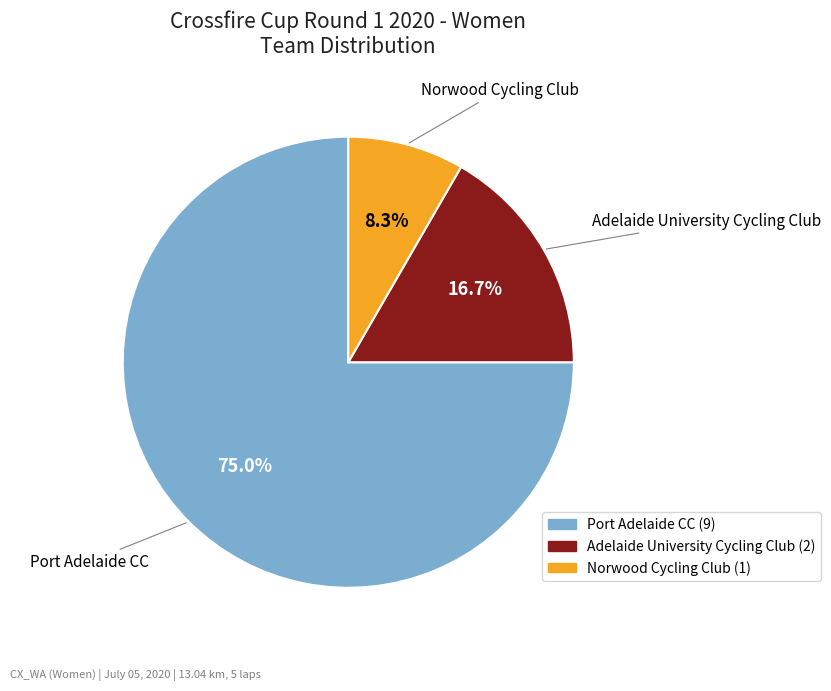

Is there any slice that represents more than half of the pie?

Yes